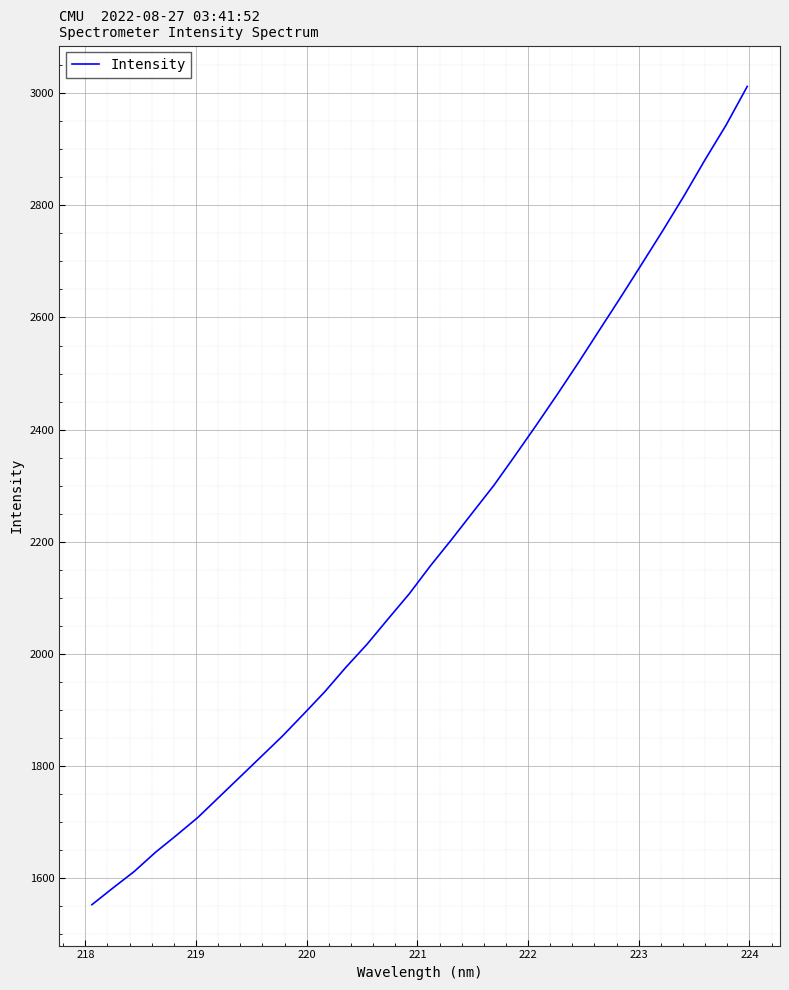

What is the minimum value shown in the chart?

1553.0